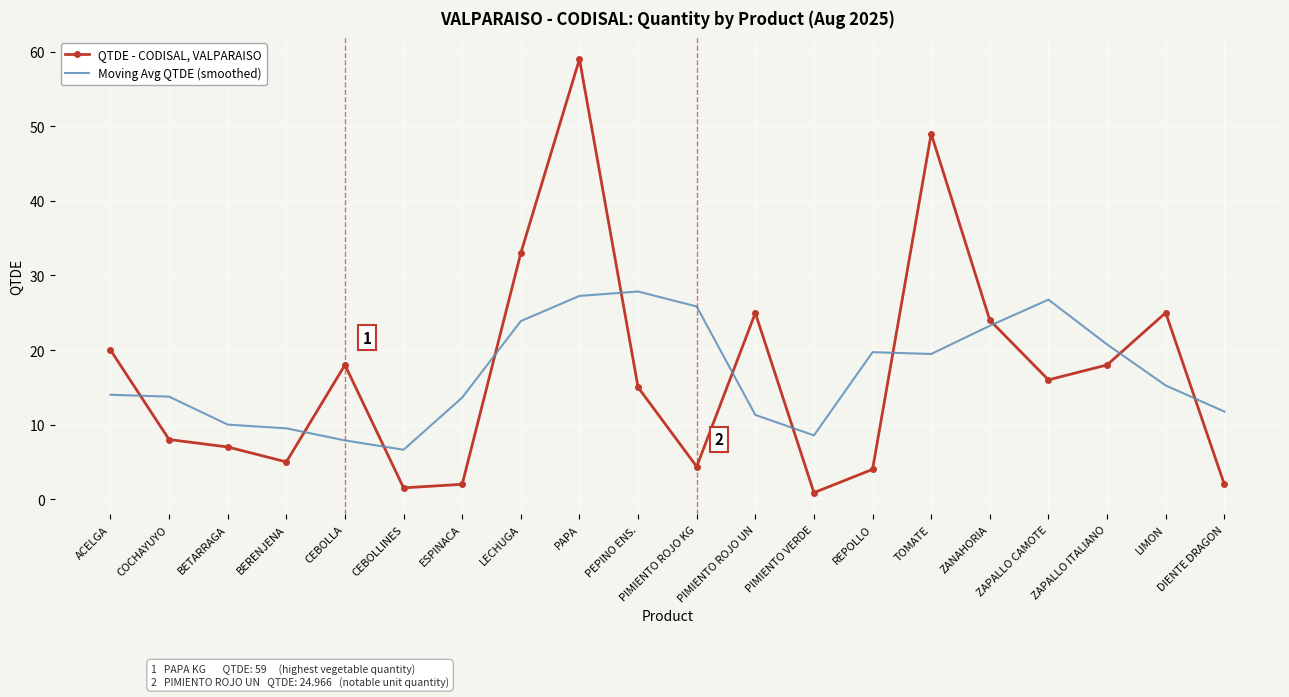

How many interior local peaks does the QTDE - CODISAL, VALPARAISO series have?

5